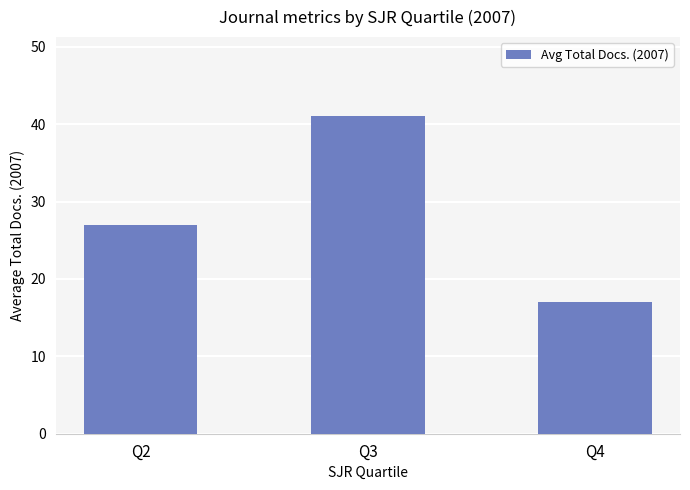

What is the minimum value shown in the chart?

17